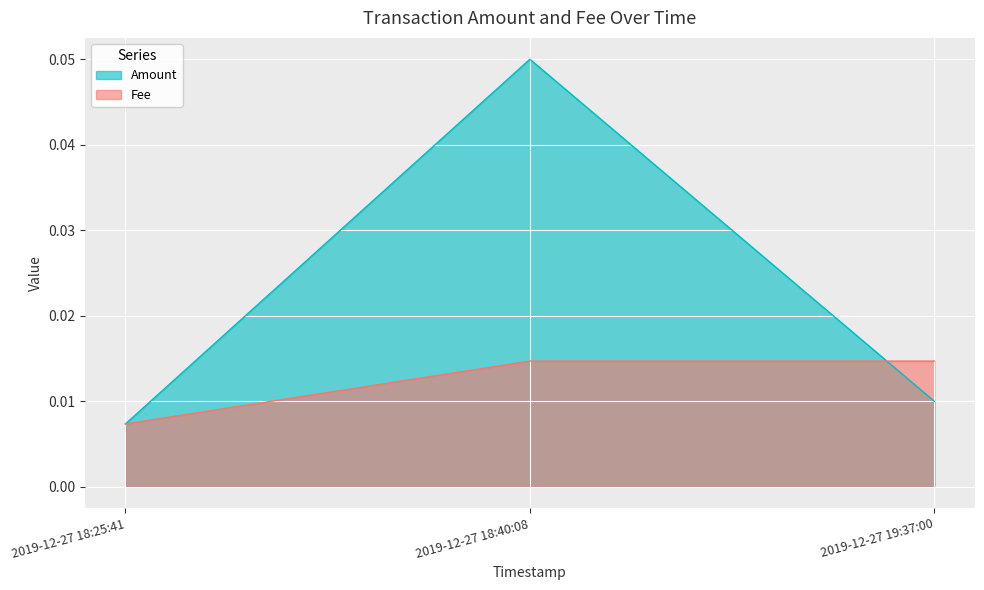

How many distinct data groups are displayed?

2